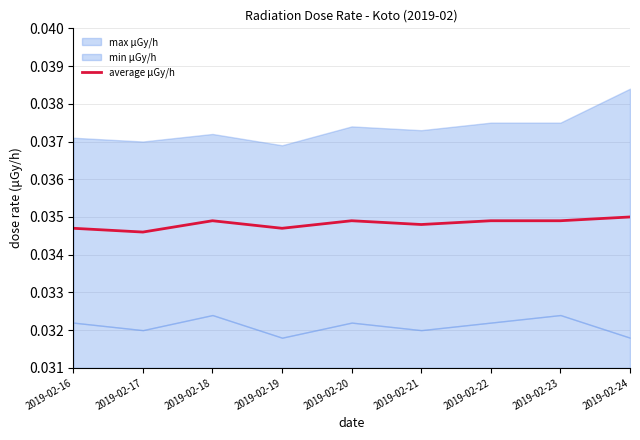

List the labels in order of value, smallest first.

2019-02-17, 2019-02-16, 2019-02-19, 2019-02-21, 2019-02-18, 2019-02-20, 2019-02-22, 2019-02-23, 2019-02-24